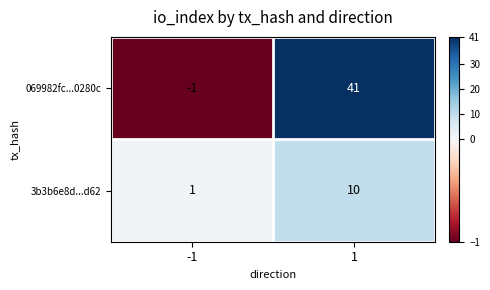

Which category has the lowest value across all series?

-1